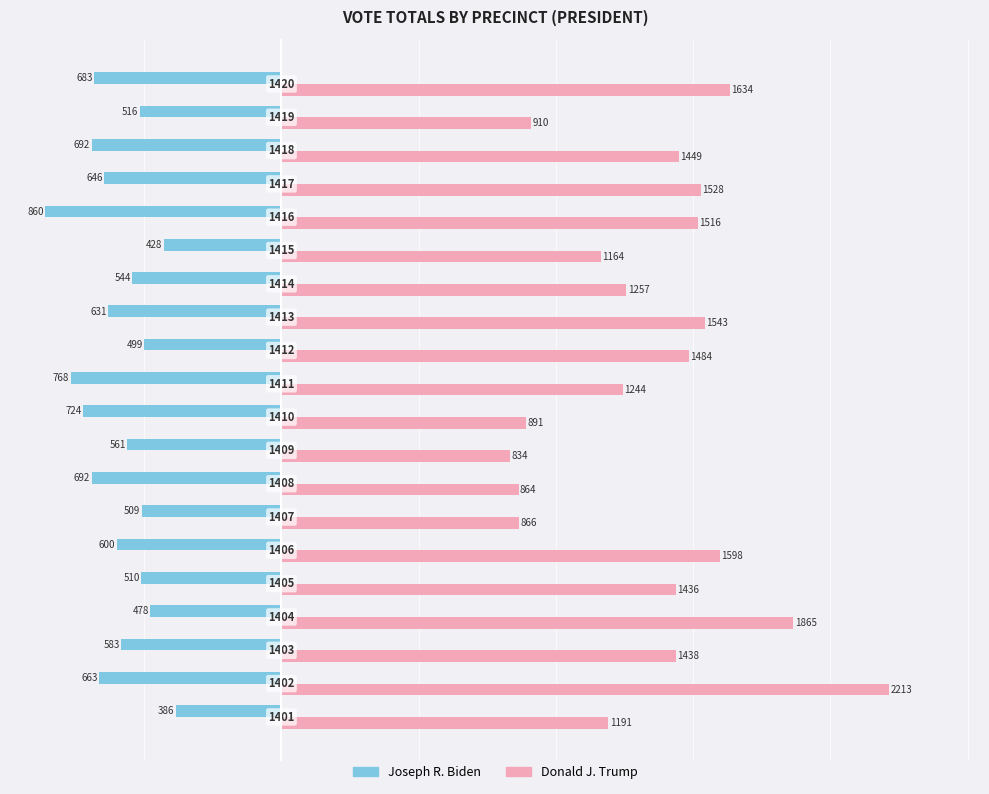

What are all the series names shown in the legend?

Joseph R. Biden, Donald J. Trump